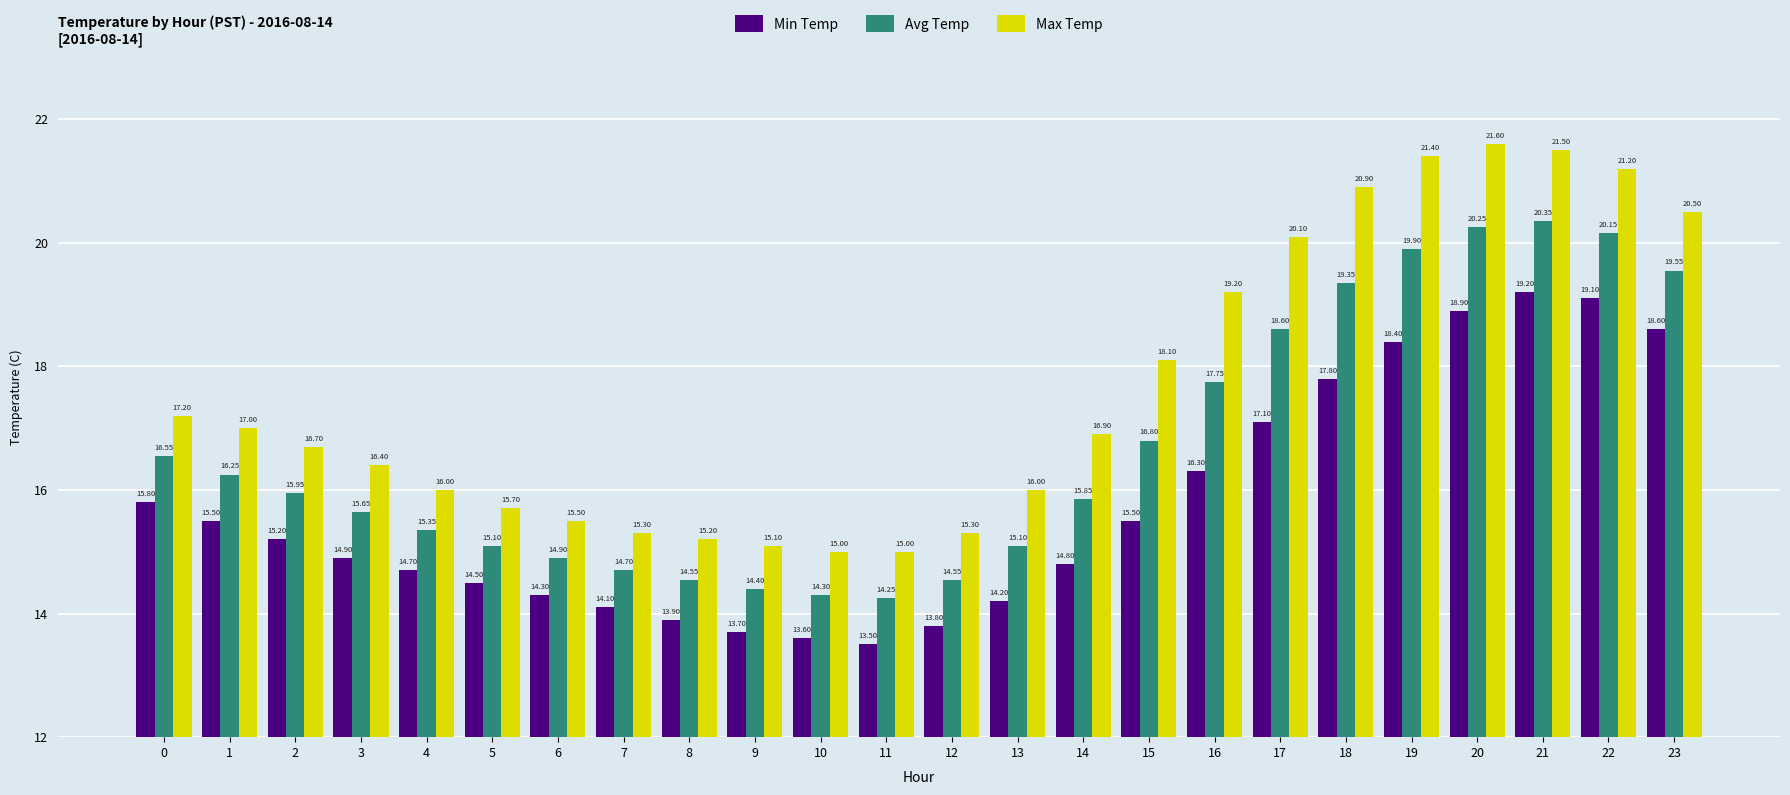

List the series in order of their peak value, highest first.

Max Temp, Avg Temp, Min Temp